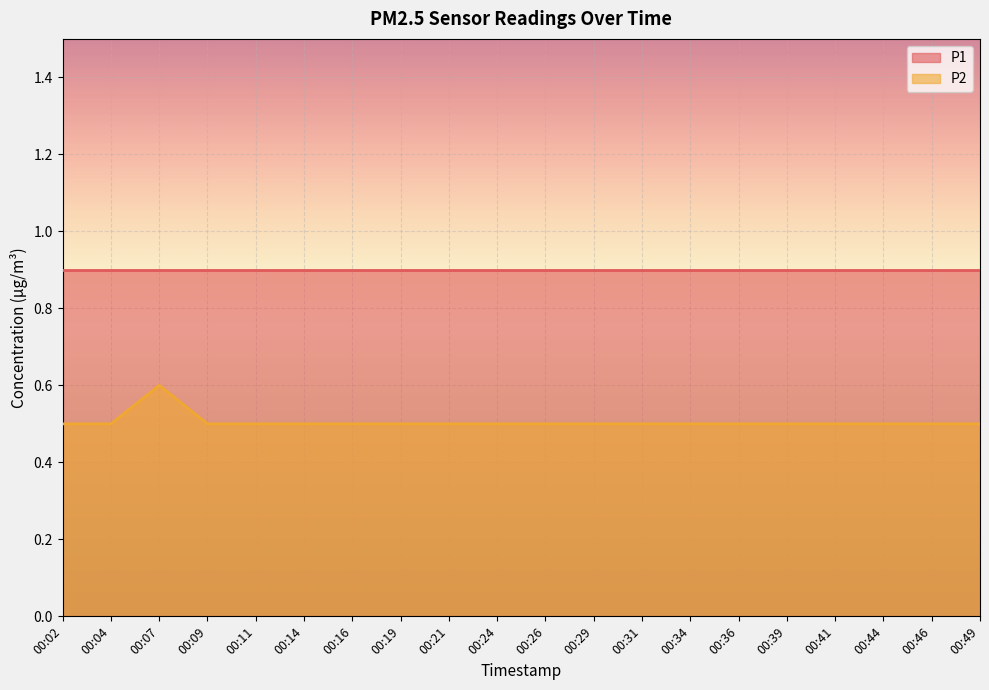

How many values are between 0 and 1?

20